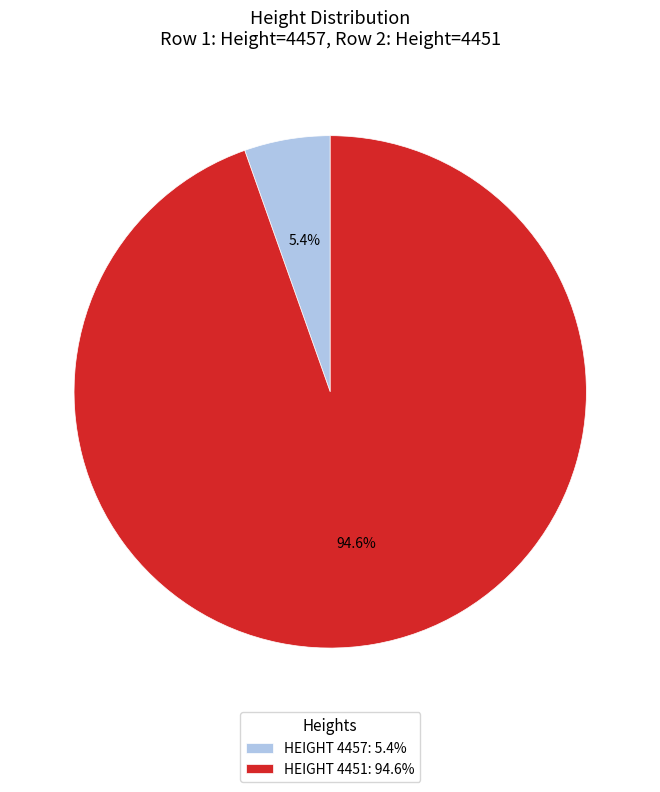

Count the number of slices in the pie.

2